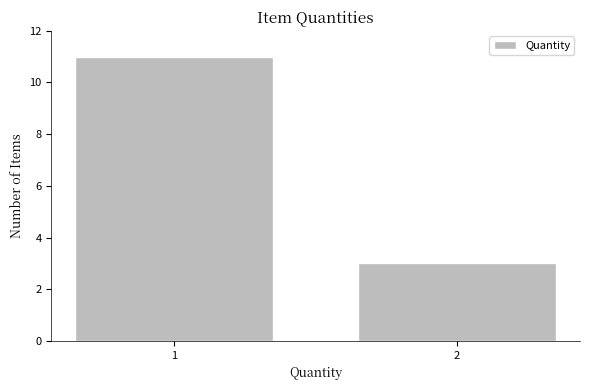

Reading right to left, extract all data points from this chart.

3	11